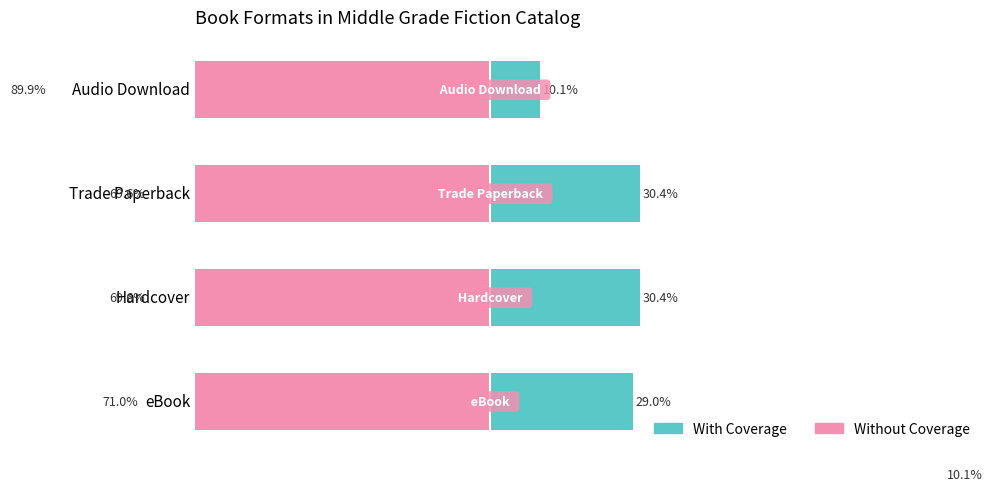

What are all the series names shown in the legend?

With Coverage, Without Coverage